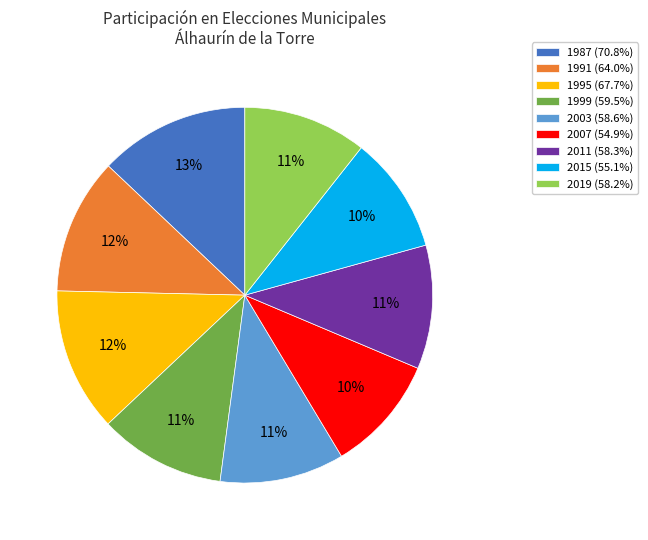

To the nearest percent, what is the difference between the largest and smallest slice percentages?

3%